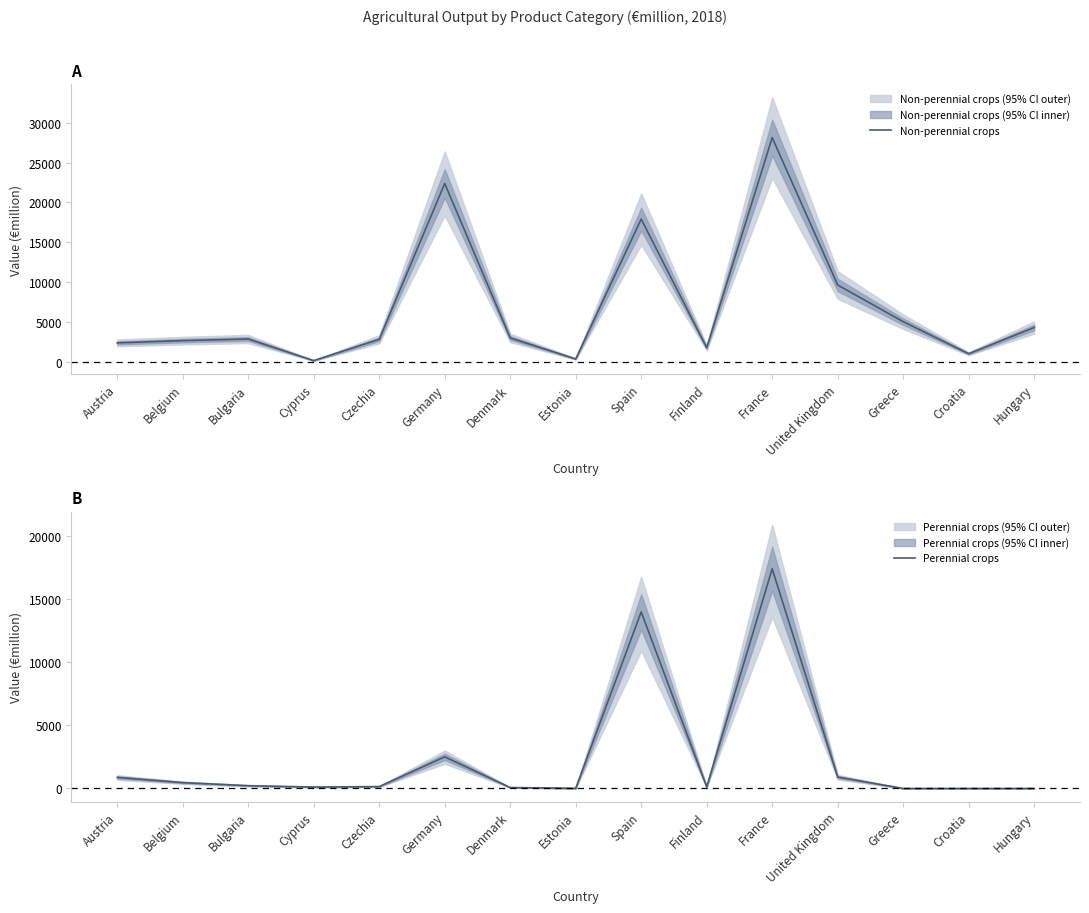

Does the chart have visible grid lines?

No